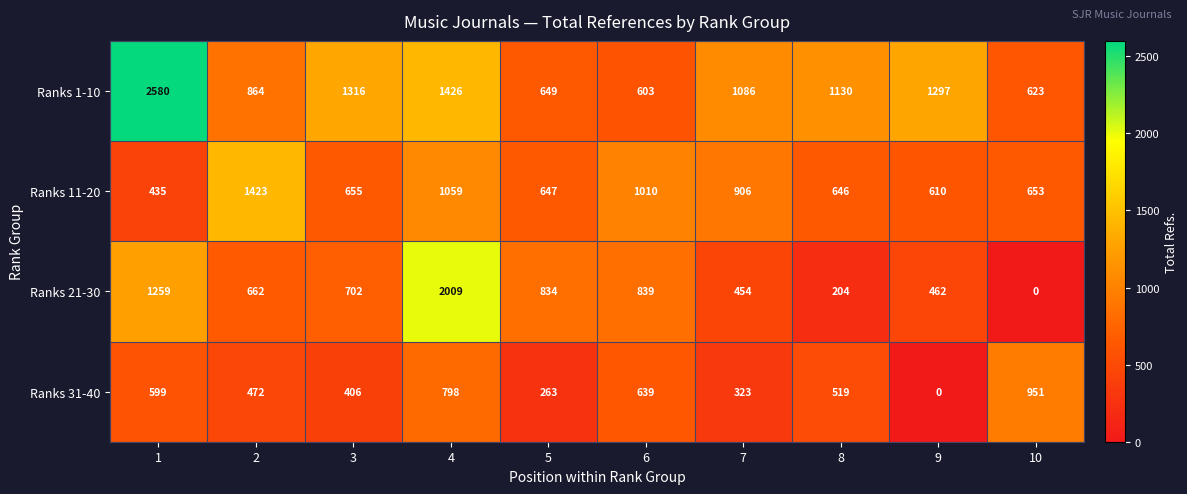

What is the spread (max minus min) of values at 5?

571